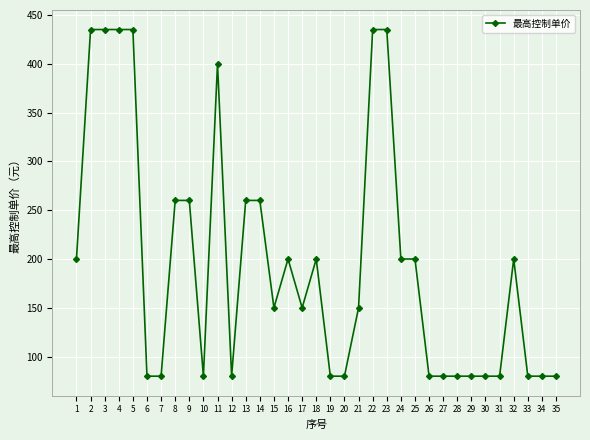

Count the values in the range 80 to 260.

28